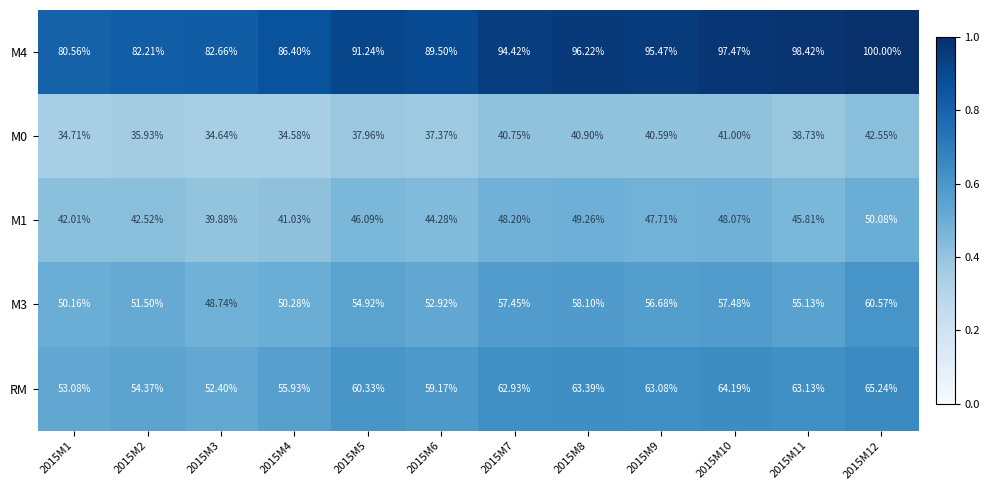

How many data points does each series have?

12